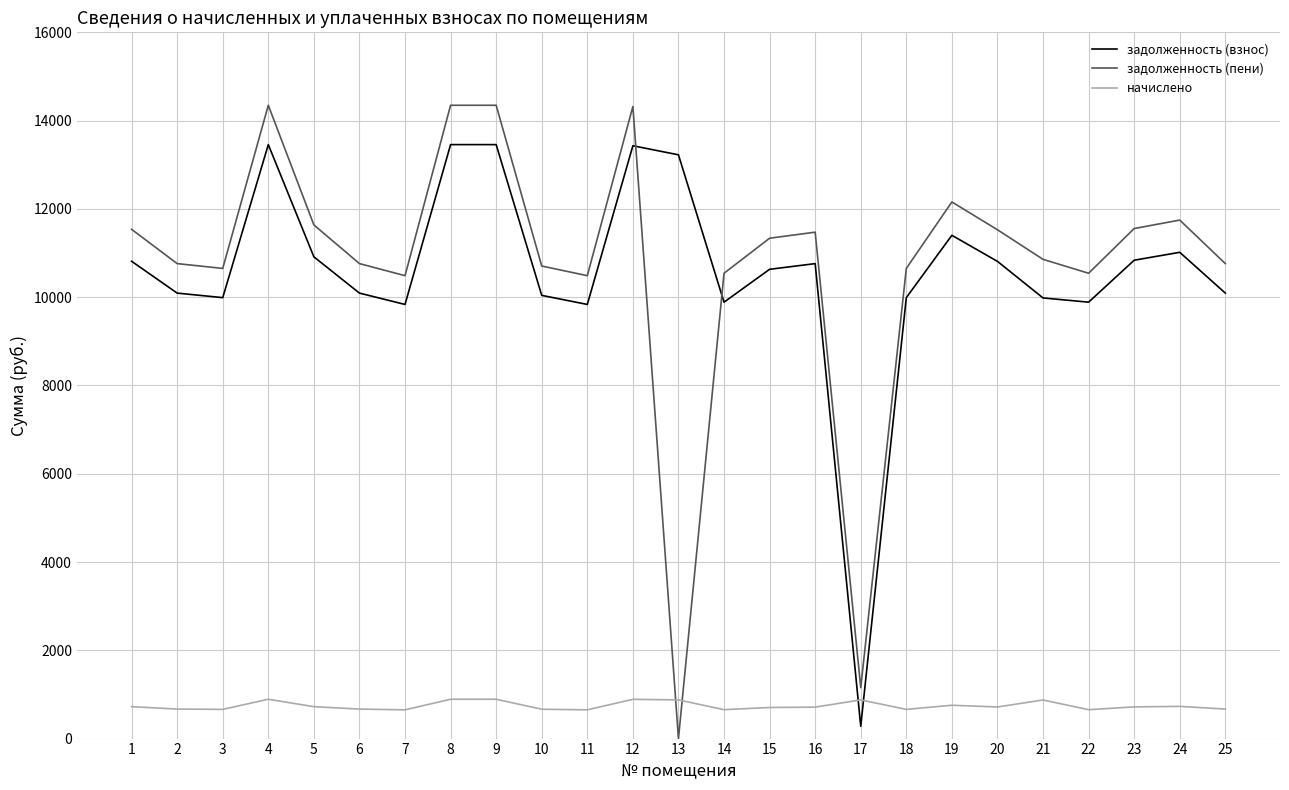

Which series has the largest total across all categories?

задолженность (пени)